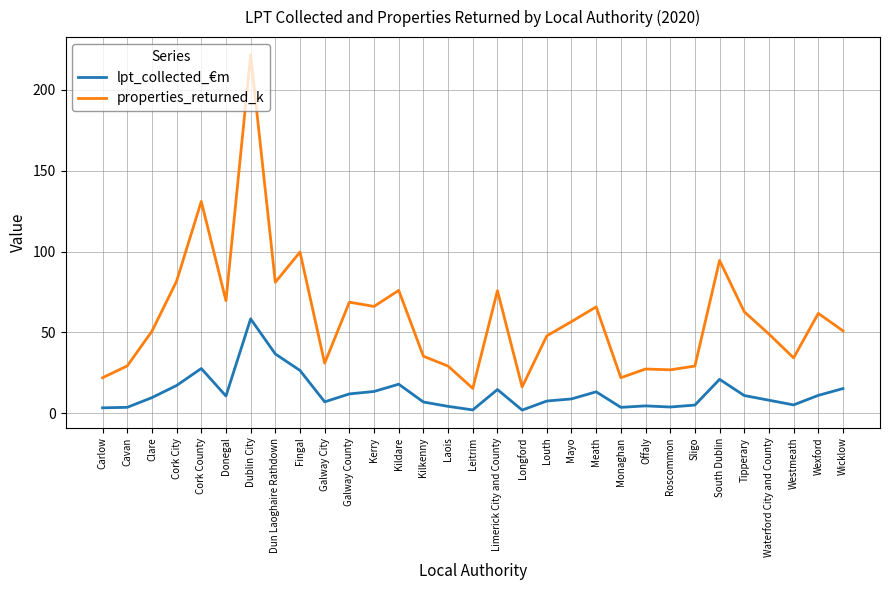

What is the difference between the highest and lowest values at Westmeath?

29.1